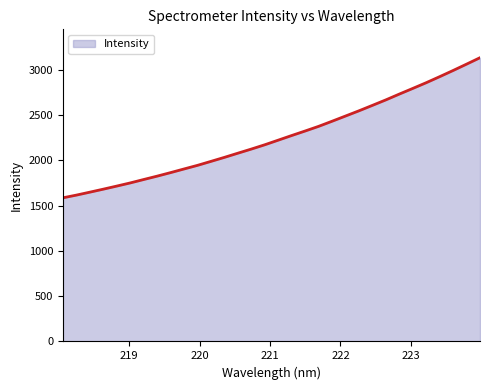

What is the difference between the maximum and minimum values?

1546.7